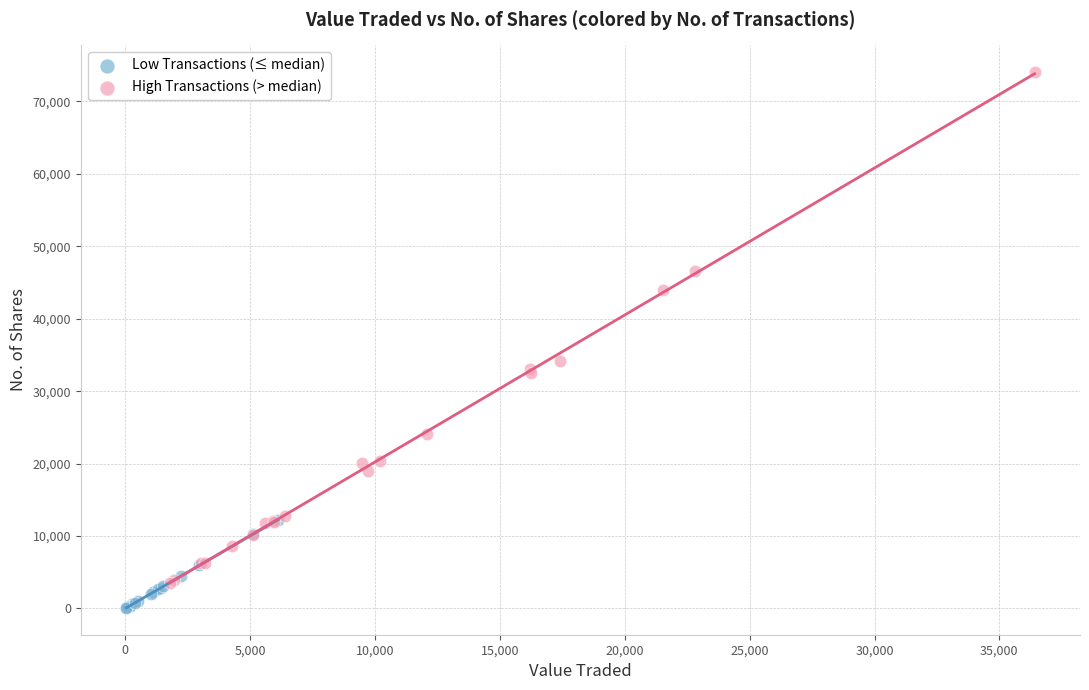

Which series has the widest spread of Y values?

High Transactions (> median)